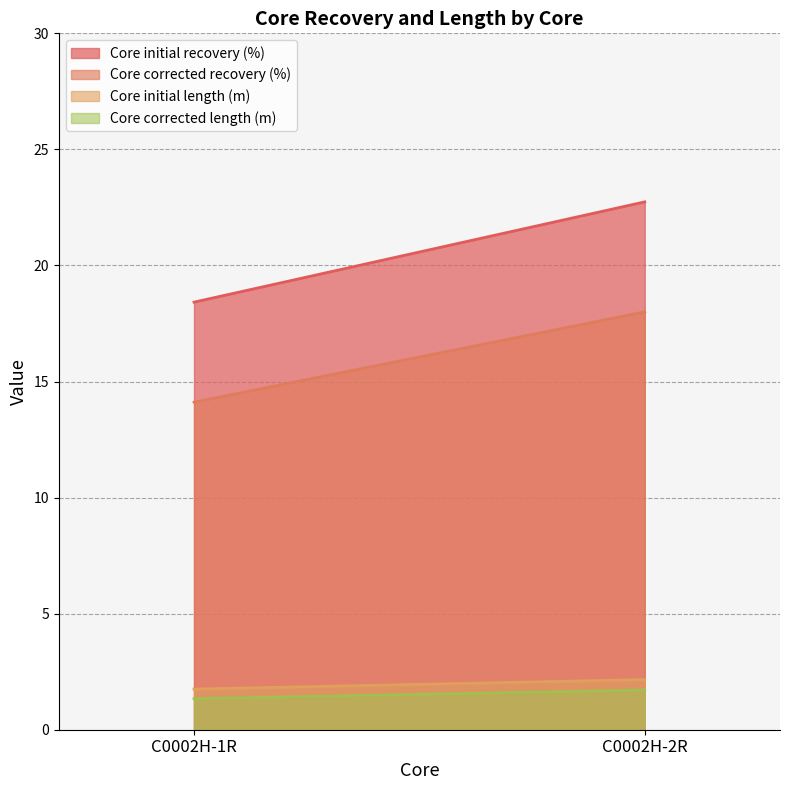

Does the chart have visible grid lines?

Yes